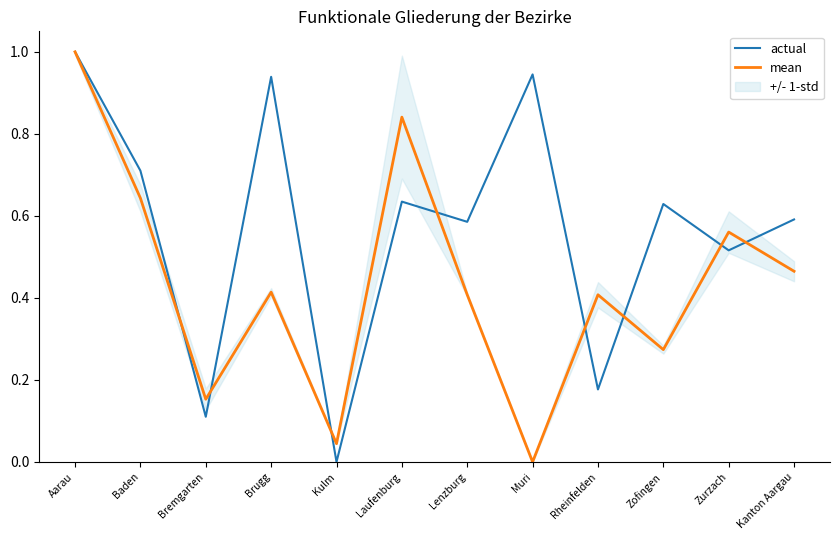

At which category is the sum across all series the highest?

Aarau